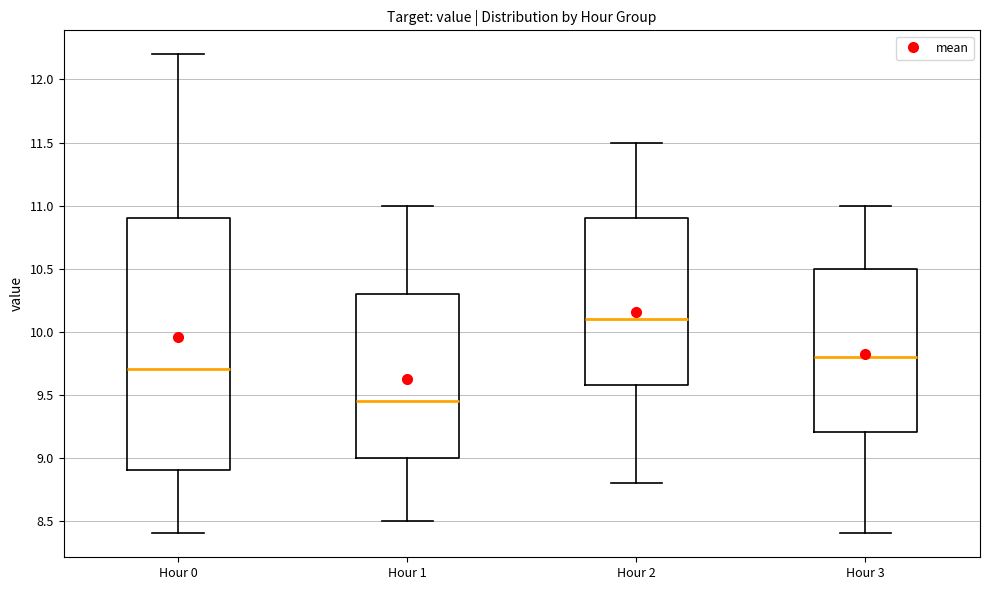

Reading left to right, transcribe this box plot: for each box, give where its median line is, the range the box spans, and where its two whiskers end, as read against the y-axis. The values are not printed on the chart, so give them approximately, as read against the axis.

Hour 0: median 9.70, box 8.90 to 10.90, whiskers 8.40 to 12.20
Hour 1: median 9.45, box 9.00 to 10.30, whiskers 8.50 to 11.00
Hour 2: median 10.10, box 9.60 to 10.90, whiskers 8.80 to 11.50
Hour 3: median 9.80, box 9.20 to 10.50, whiskers 8.40 to 11.00